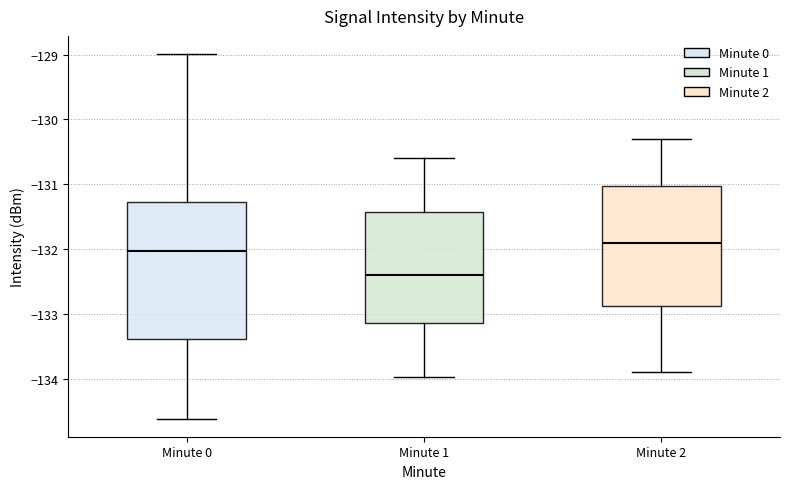

Reading left to right, transcribe this box plot: for each box, give where its median line is, the range the box spans, and where its two whiskers end, as read against the y-axis. The values are not printed on the chart, so give them approximately, as read against the axis.

Minute 0: median -132.0, box -133.4 to -131.3, whiskers -134.6 to -129.0
Minute 1: median -132.4, box -133.1 to -131.4, whiskers -134.0 to -130.6
Minute 2: median -131.9, box -132.9 to -131.0, whiskers -133.9 to -130.3